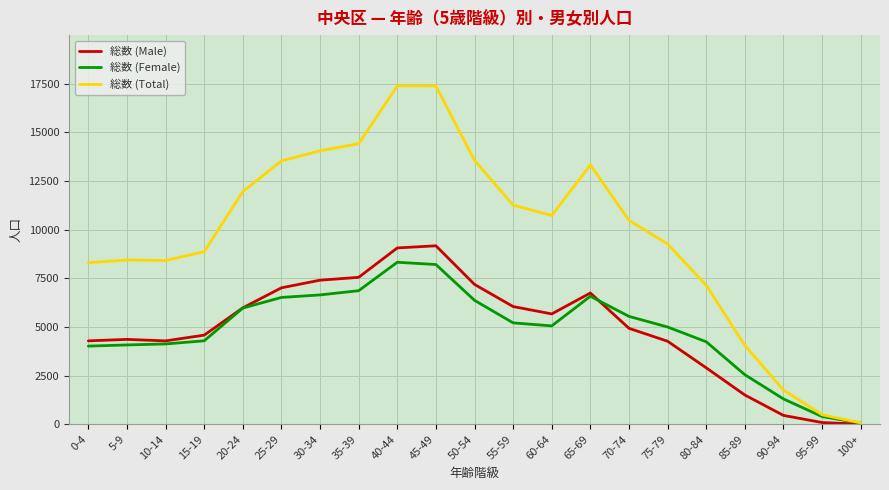

In 総数 (Total), how many points are lower than both neighbors (excluding endpoints)?

2